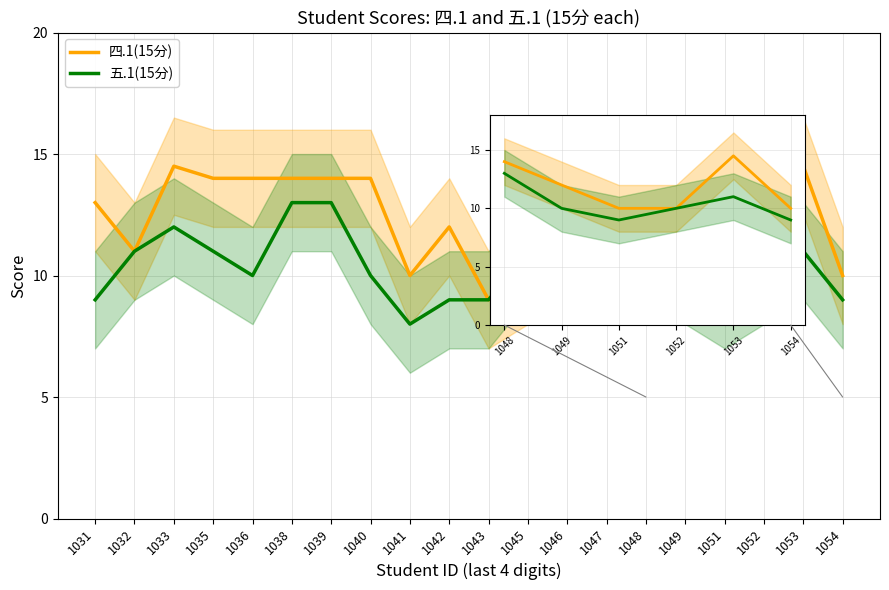

Count the number of categories in the chart.

20